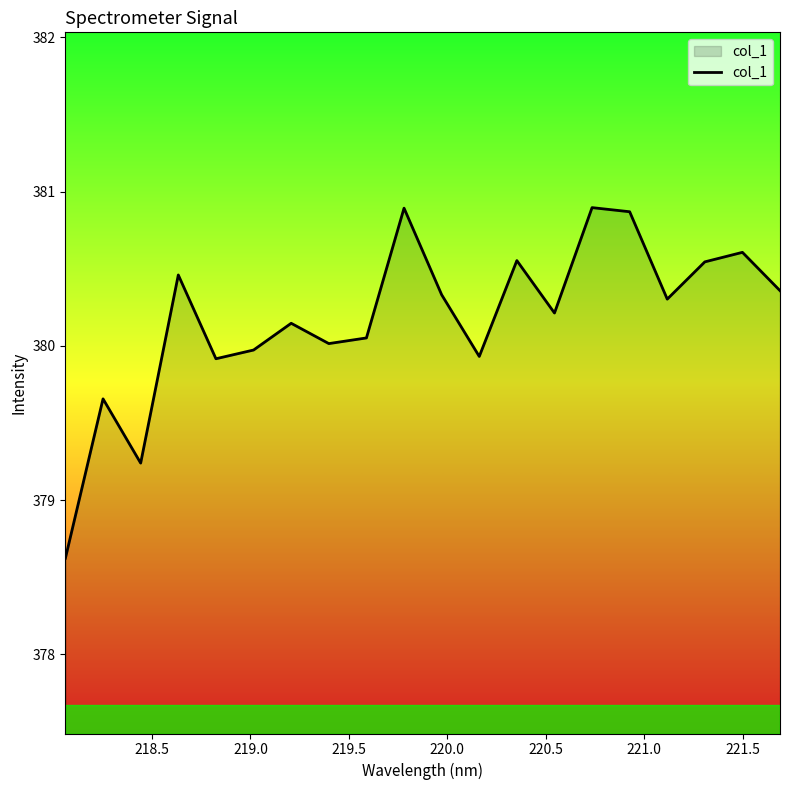

What is the smallest value displayed?

378.6